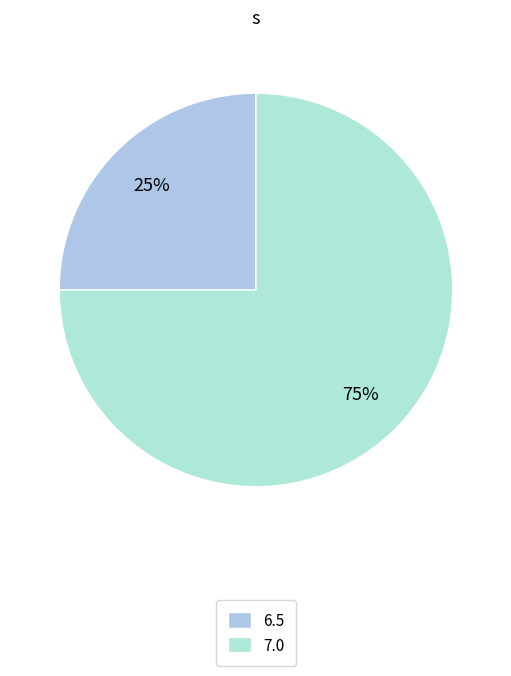

What is the smallest slice in the pie chart?

6.5